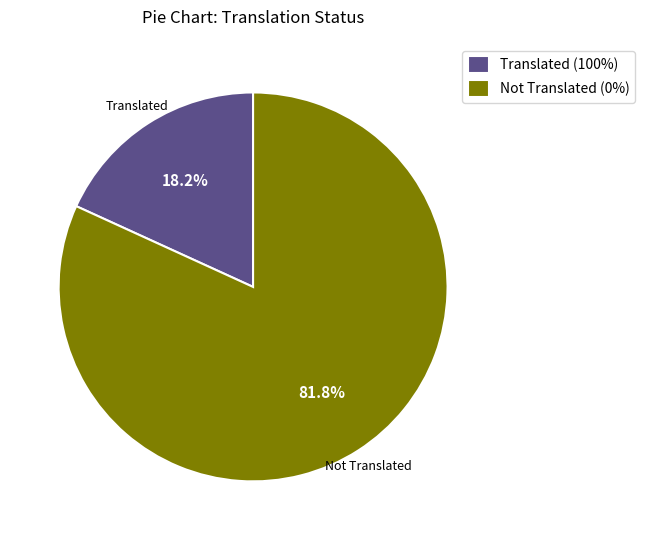

Is there any slice that represents more than half of the pie?

Yes